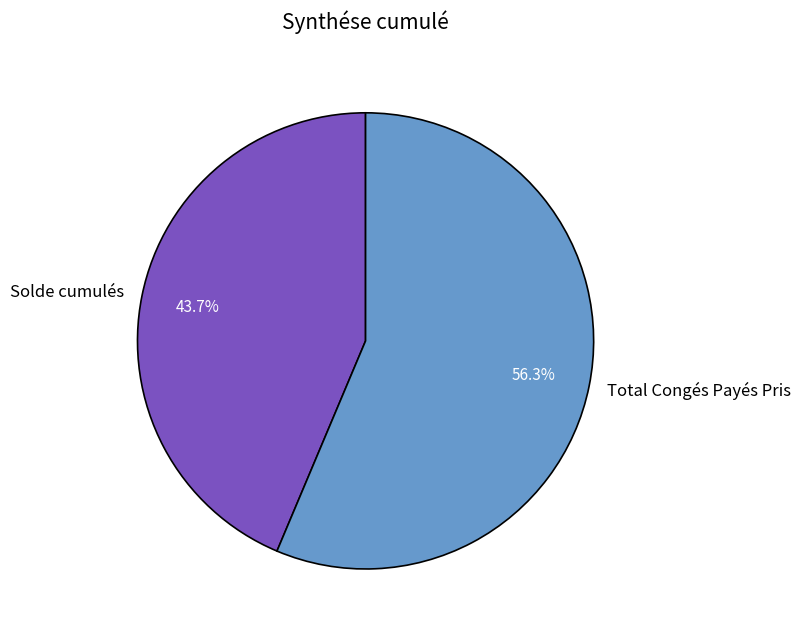

To the nearest percent, what is the average slice percentage?

50%